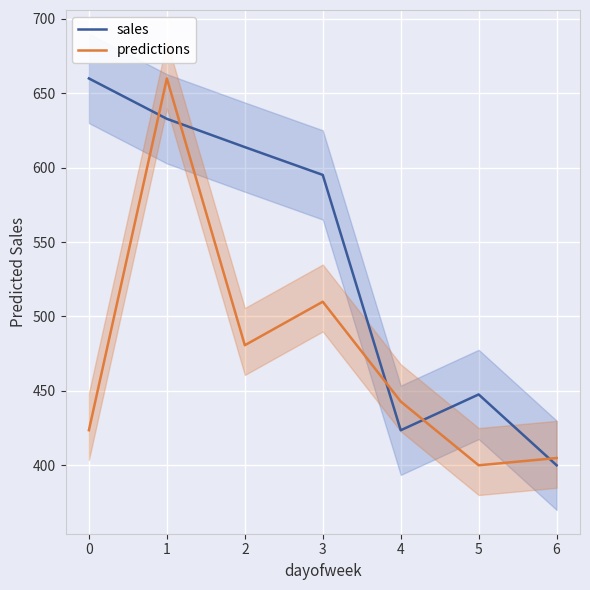

Which category has the lowest value in the predictions series?

5